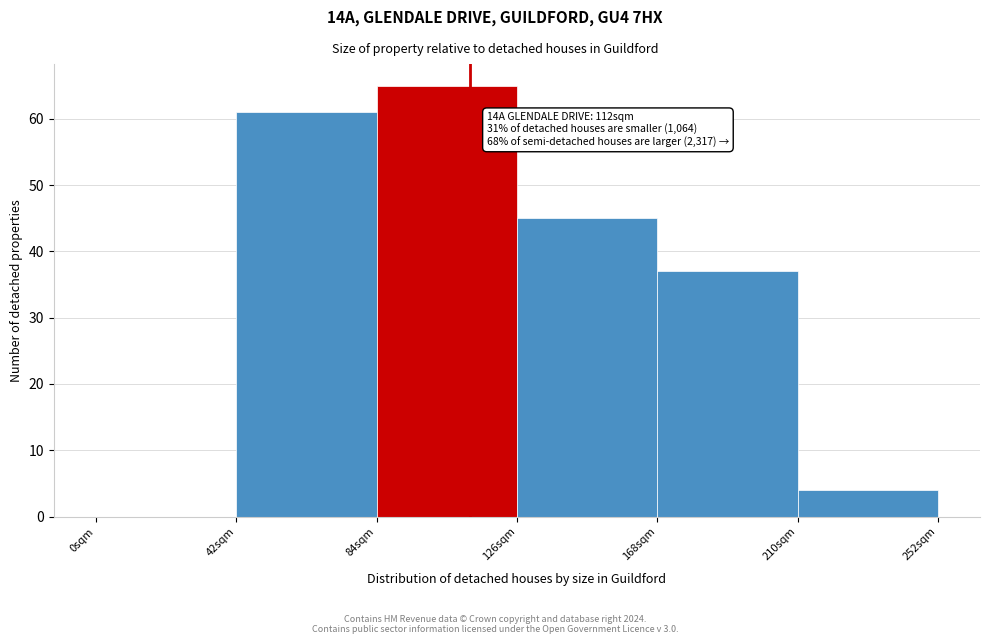

Which range on the x-axis has the tallest bar?

84 to 126